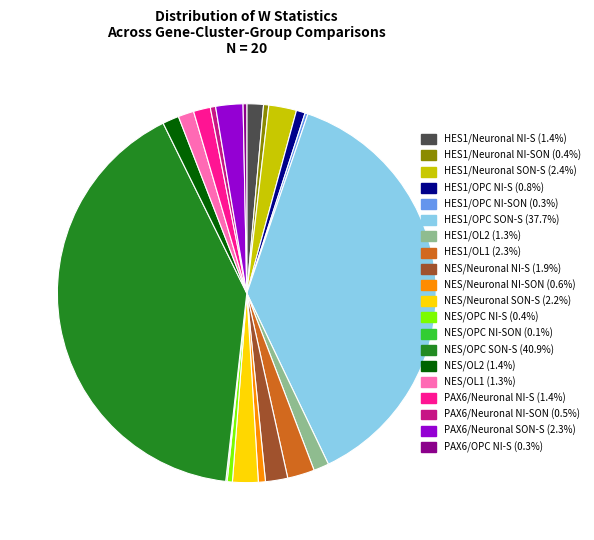

Does any single category account for the majority?

No